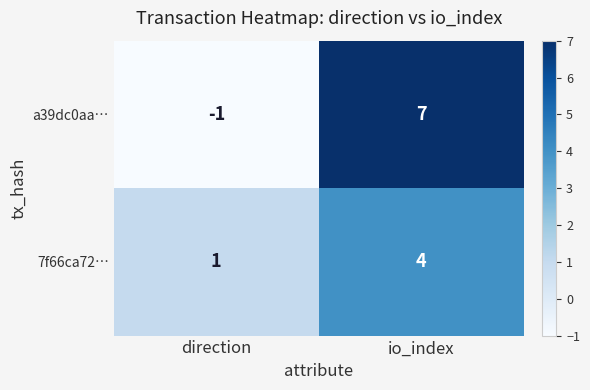

What is the greatest value displayed?

7